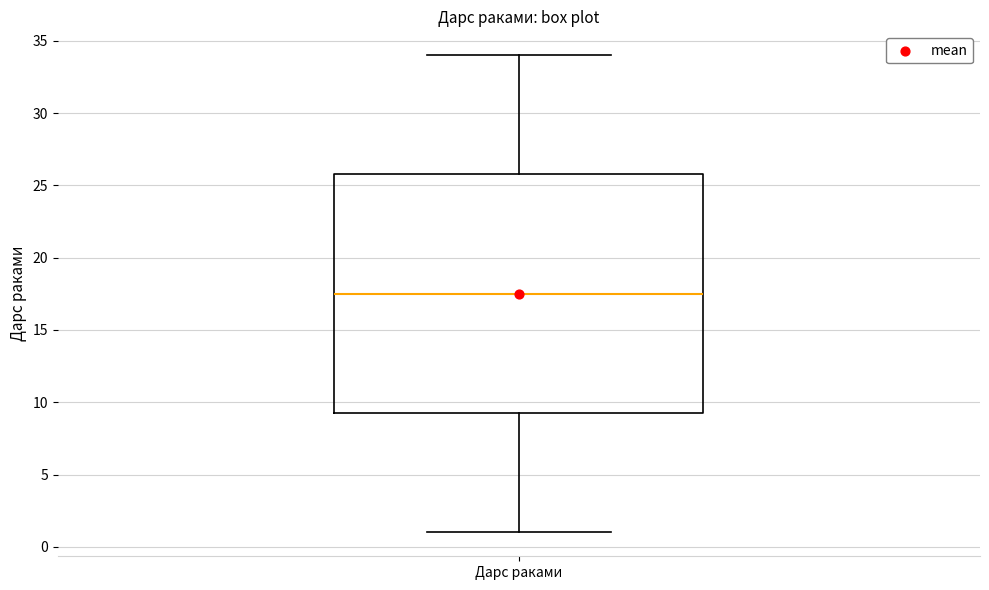

Where is the upper edge of the box for Дарс раками on the y-axis? The values are not printed on the chart, so give them approximately, as read against the axis.

26.0